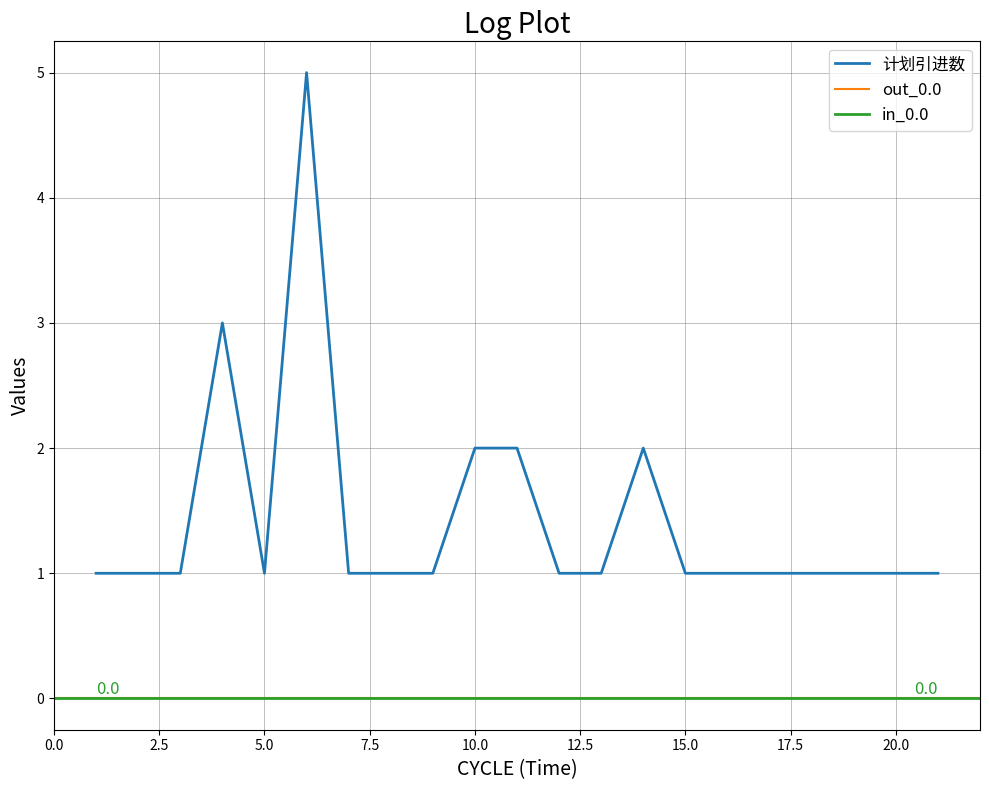

Is it true that 计划引进数 equals 2 at 10.0?

True